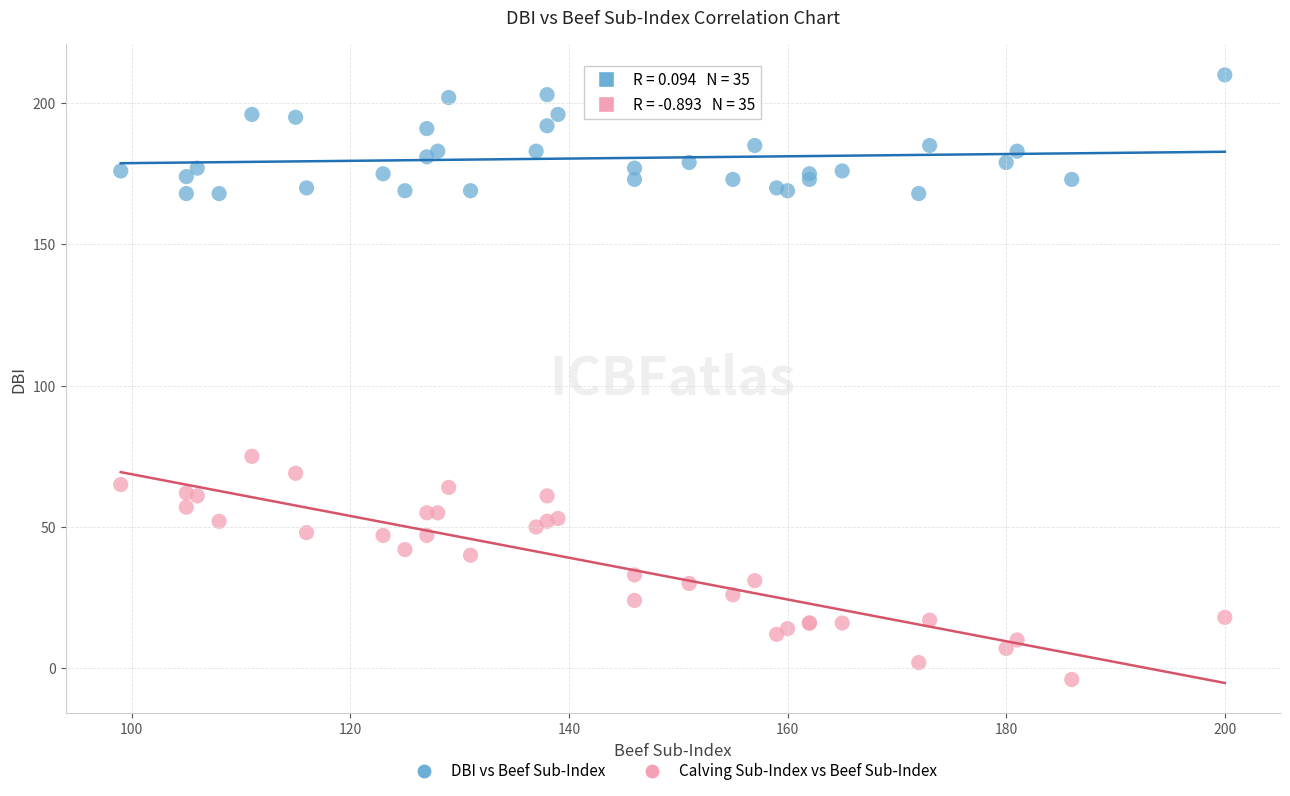

What are all the series names shown in the legend?

DBI vs Beef Sub-Index, Calving Sub-Index vs Beef Sub-Index